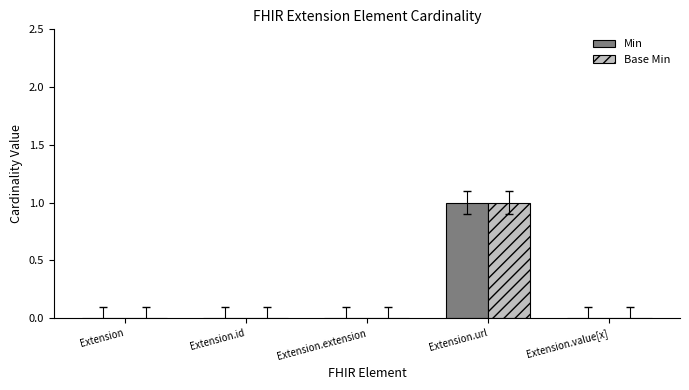

The value of Base Min at Extension.id is 0. True or false?

True